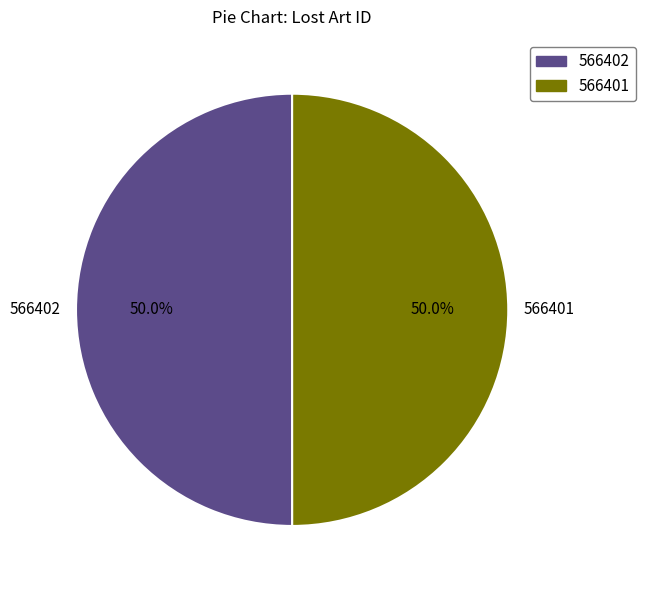

How many slices are in this pie chart?

2